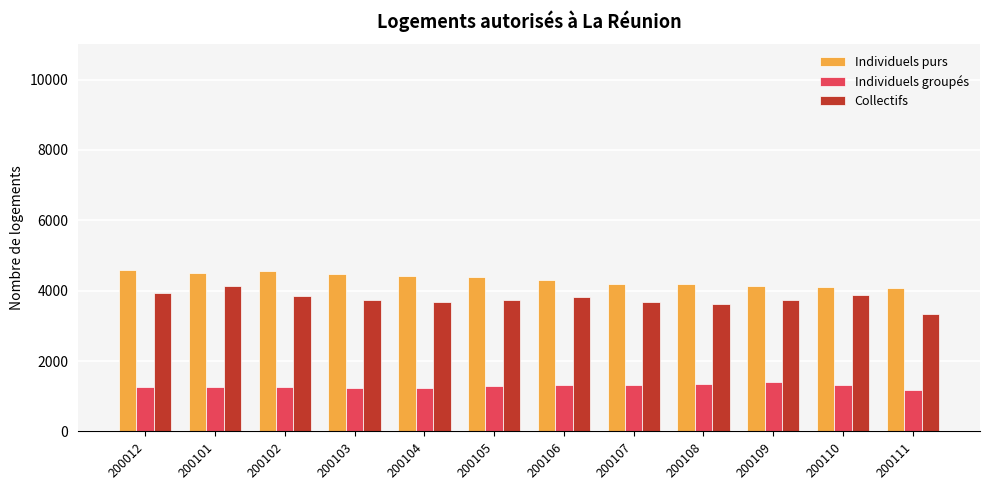

What is the smallest value displayed?

1180